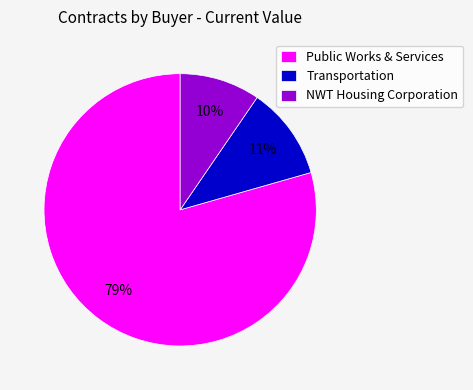

How many segments does this pie chart have?

3